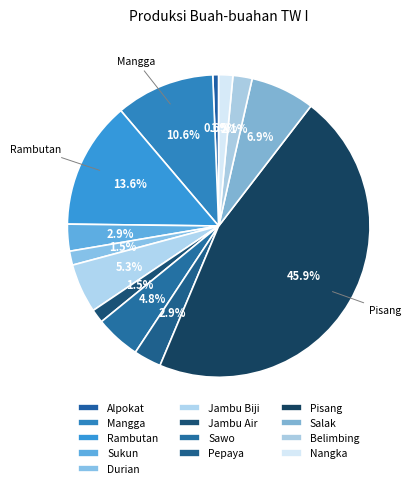

What percentage is the Salak slice, to the nearest percent?

7%